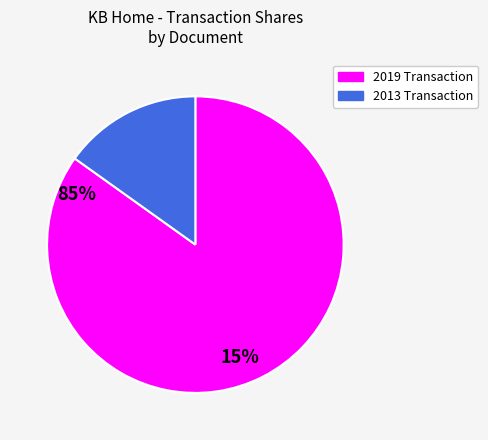

What is the largest slice in the pie chart?

2019 Transaction